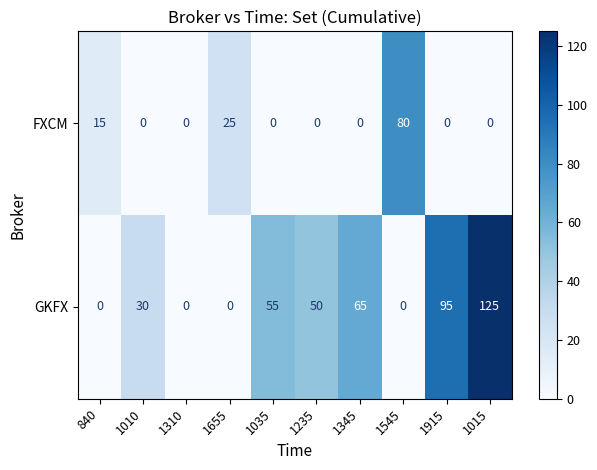

List the series in order of their overall mean, highest first.

GKFX, FXCM